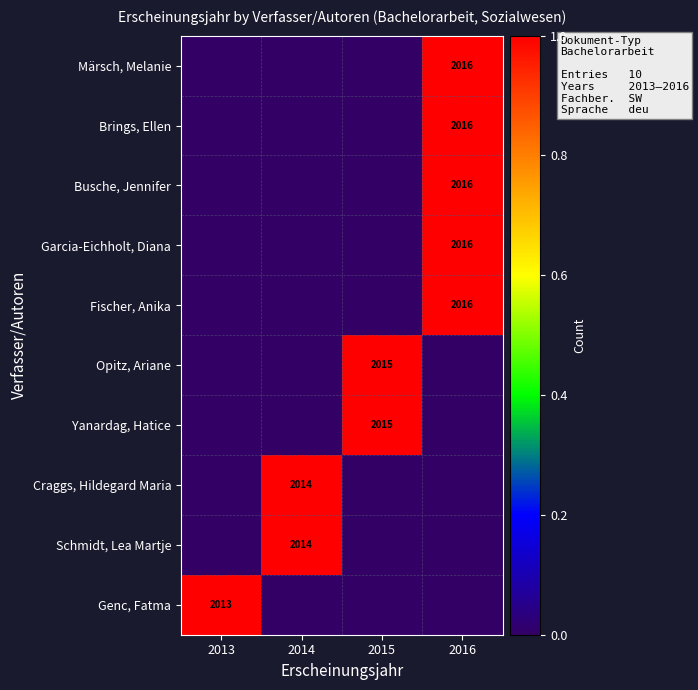

The value of Yanardag, Hatice at 2015 is 2015. True or false?

True